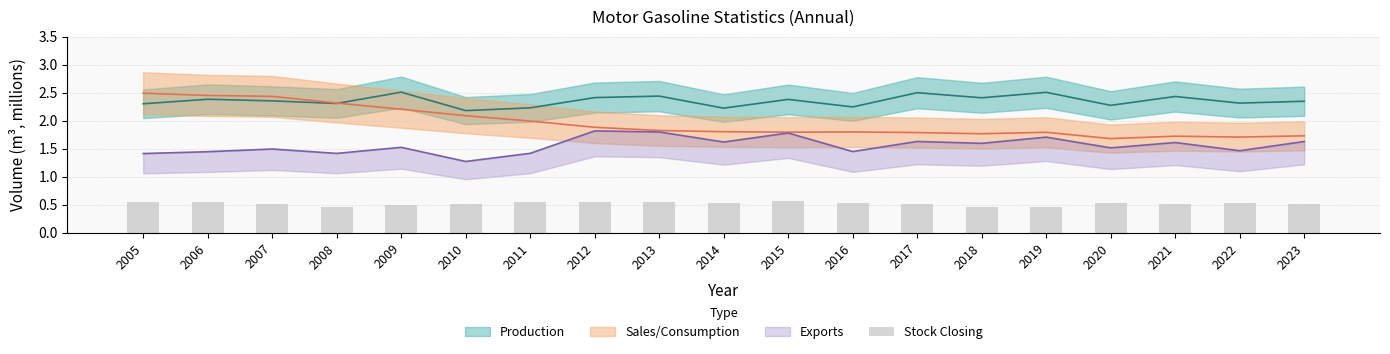

How many values are between 0 and 1?

19